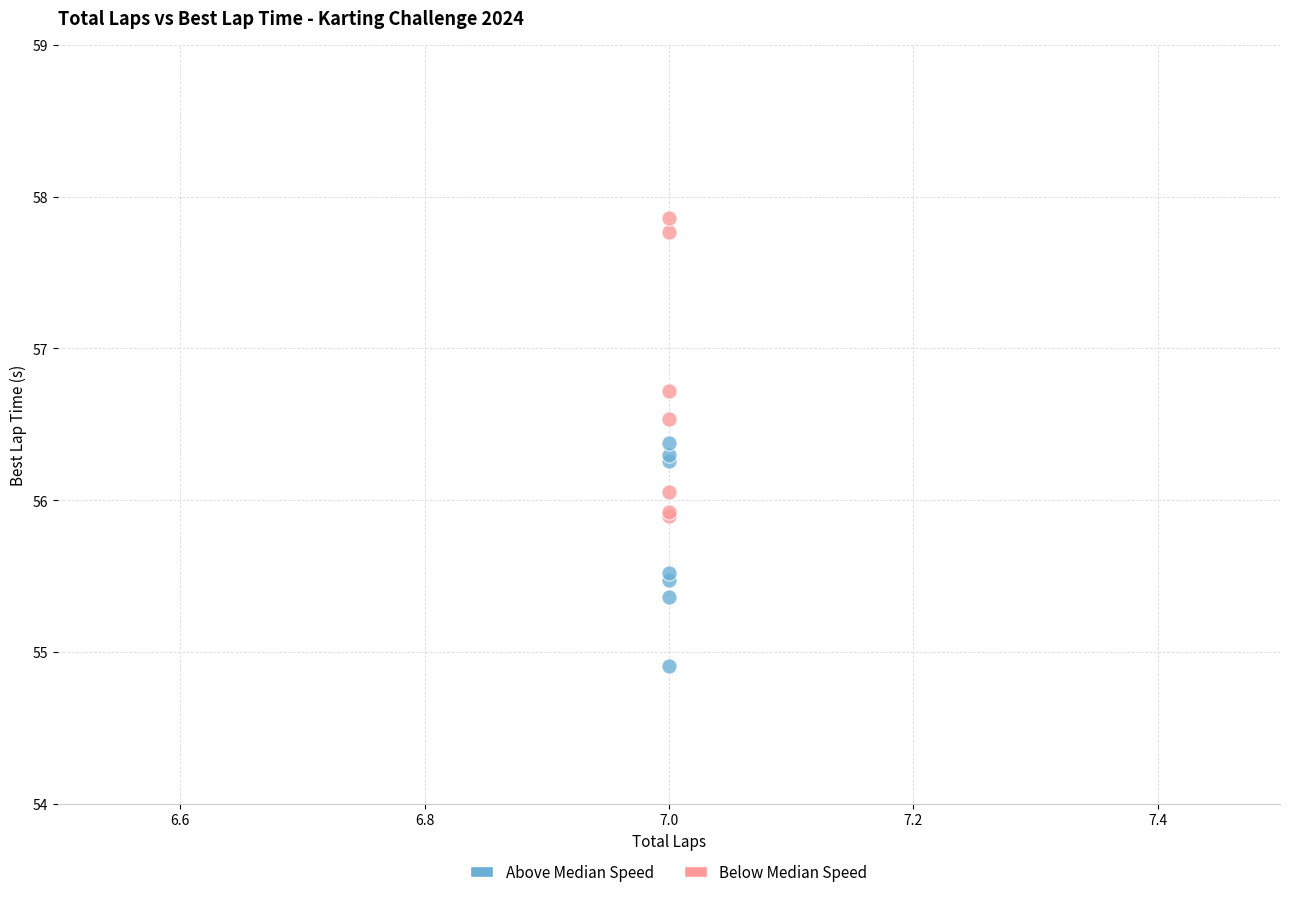

Which series contains the highest Y value?

Below Median Speed